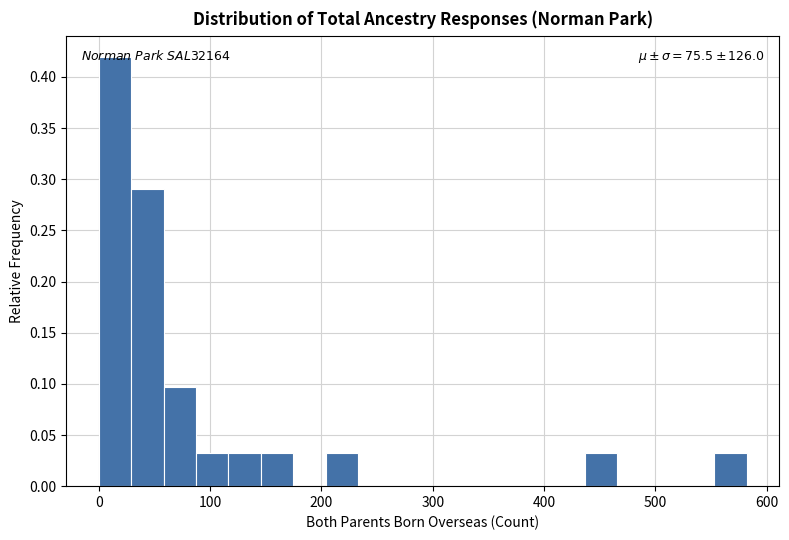

Read against the x-axis, roughly where is the centre of the tallest bar?

10